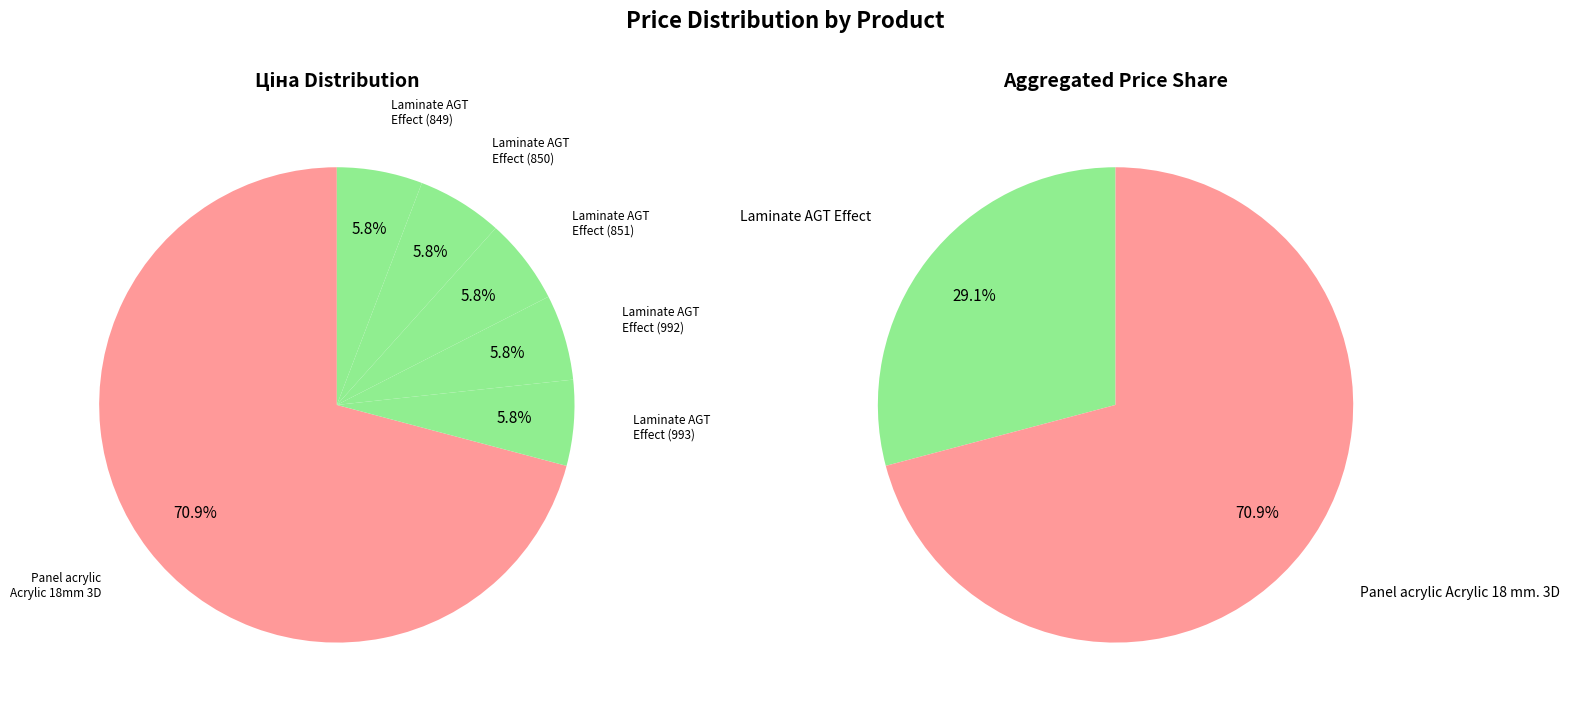

How many slices are in this pie chart?

6